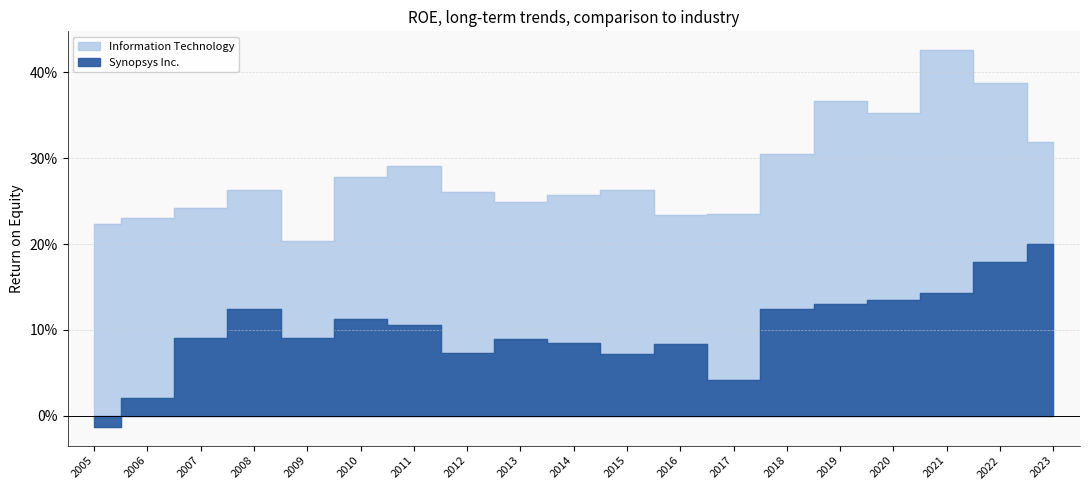

True or false: Synopsys Inc. and Information Technology intersect in this chart.

False